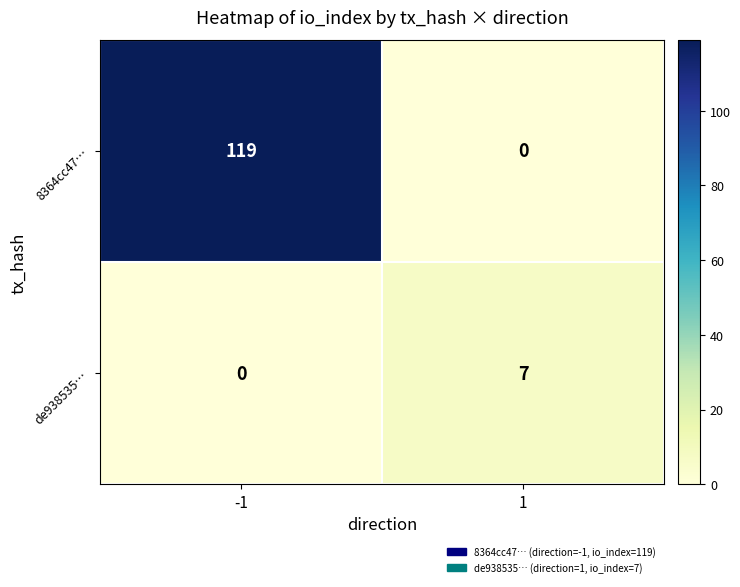

List the series in order of their overall mean, highest first.

8364cc47…, de938535…